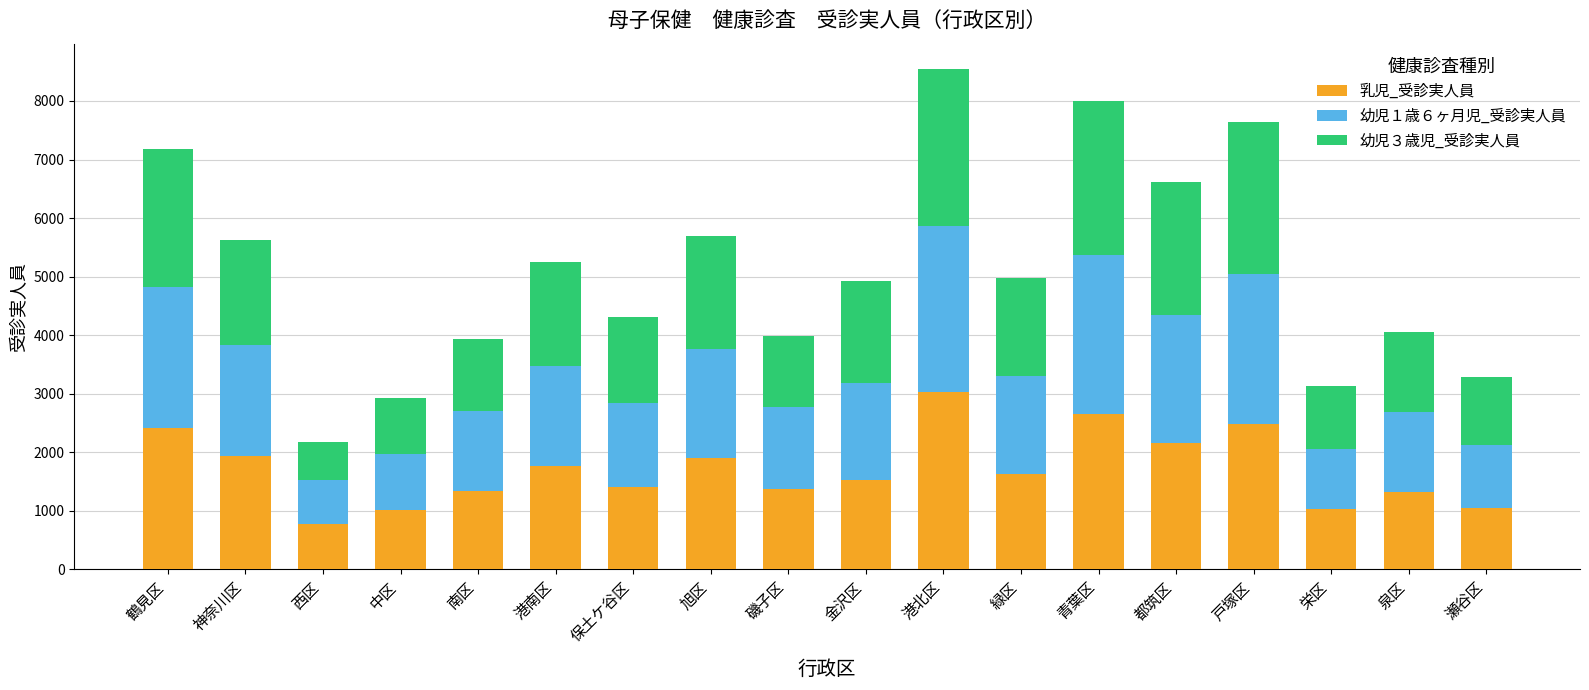

What is the total value across all series at 旭区?

5701